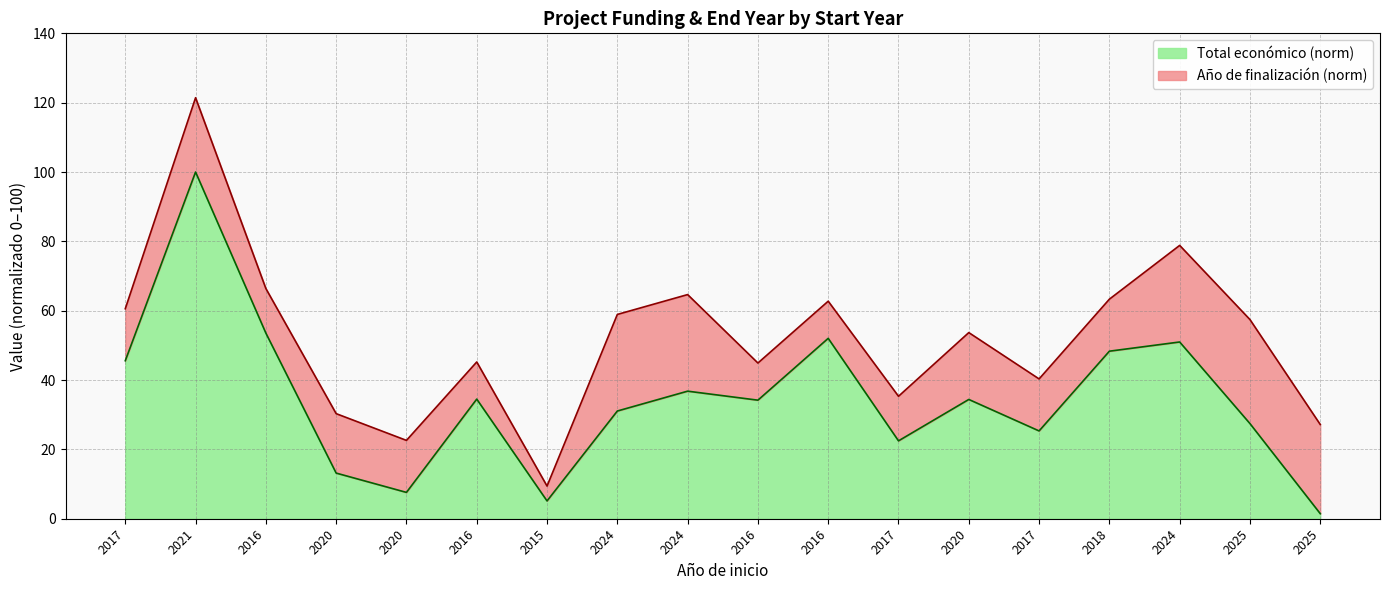

Reading right to left, what are all the values shown in this chart?

2025=1.5	2025=27.4	2024=51.0	2018=48.3	2017=25.3	2020=34.4	2017=22.5	2016=52.0	2016=34.2	2024=36.8	2024=31.1	2015=5.1	2016=34.5	2020=7.6	2020=13.2	2016=53.5	2021=100.0	2017=45.6